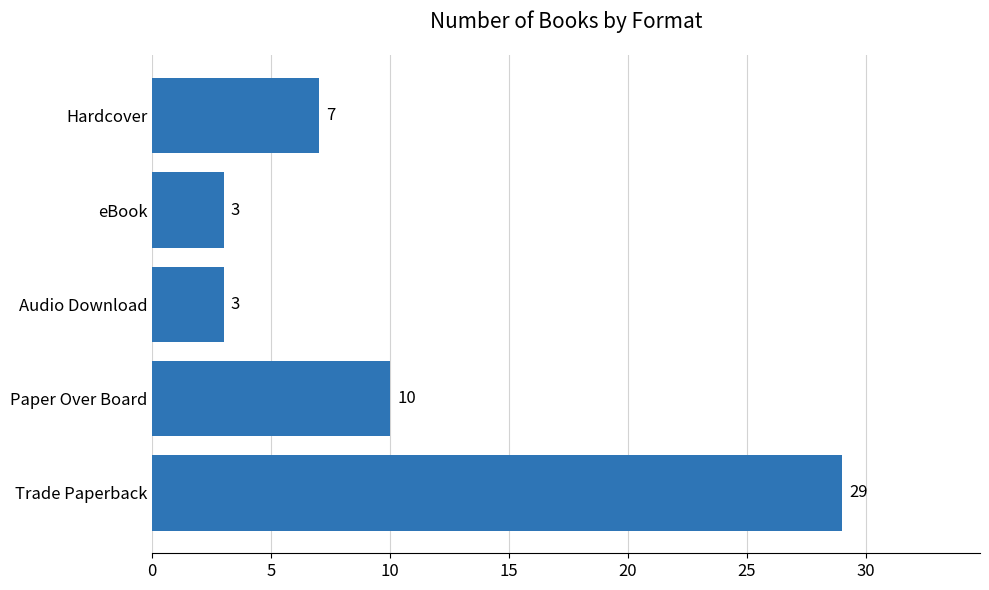

What is the smallest value displayed?

3